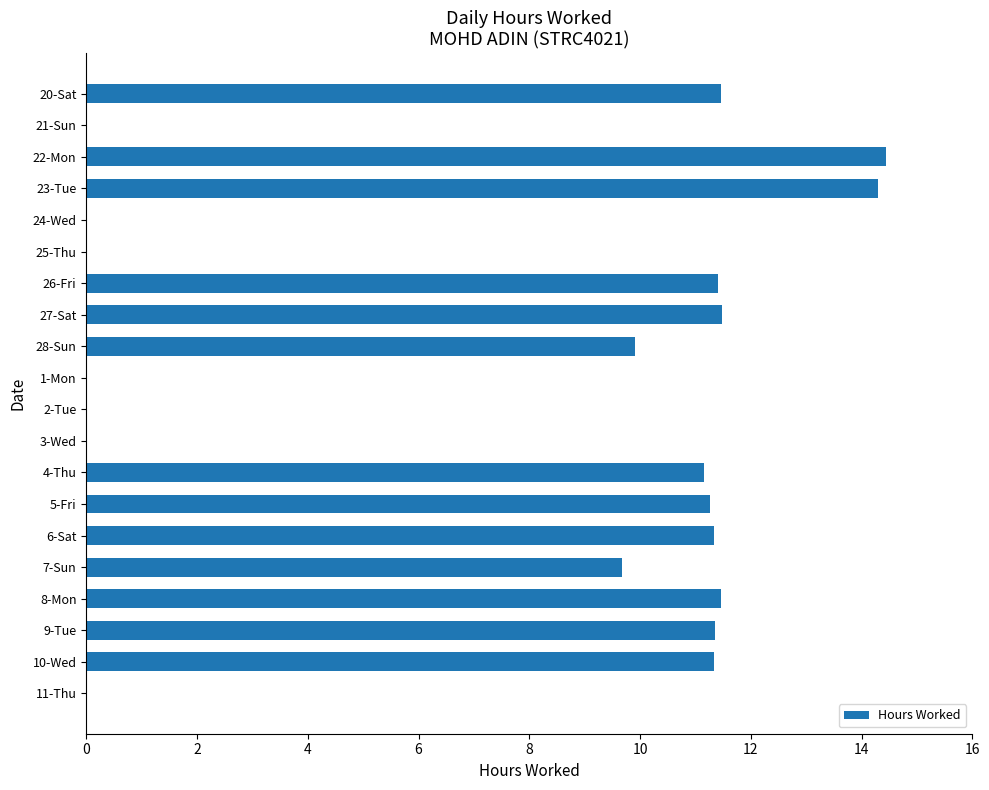

How many series are shown in this chart?

1